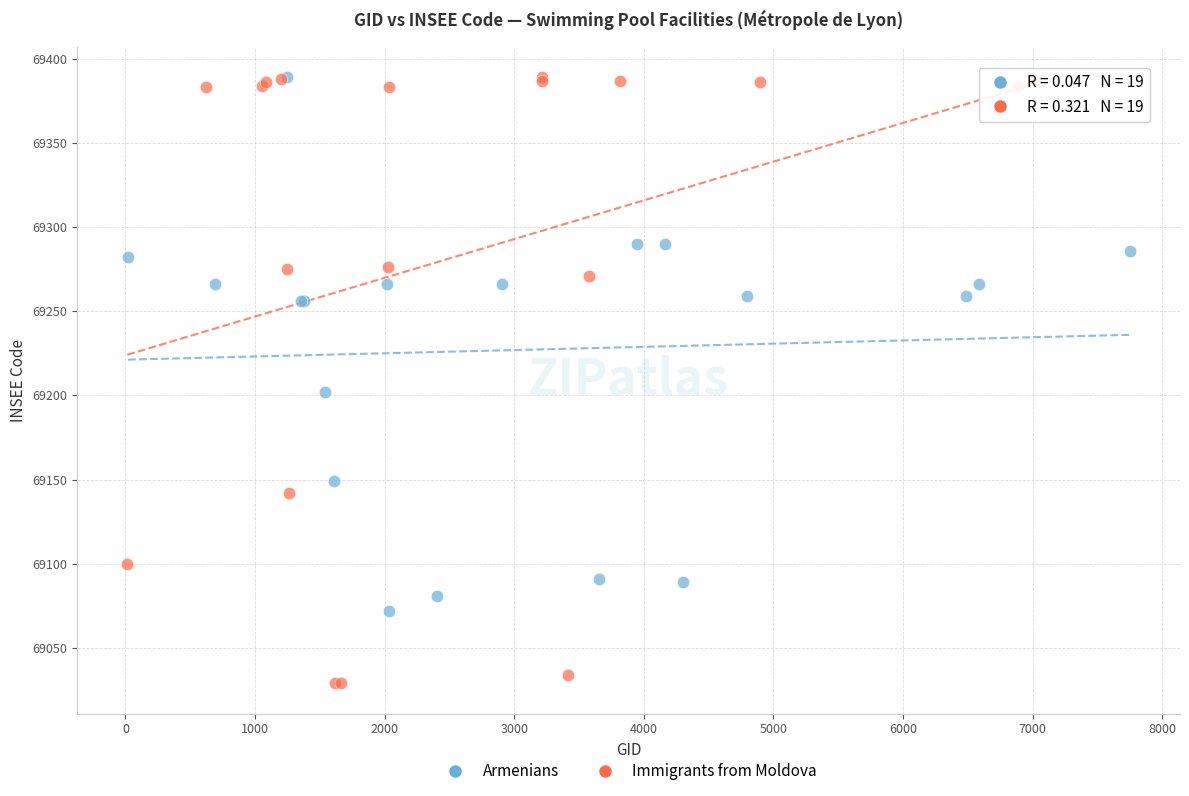

Which series has the widest spread of Y values?

Immigrants from Moldova